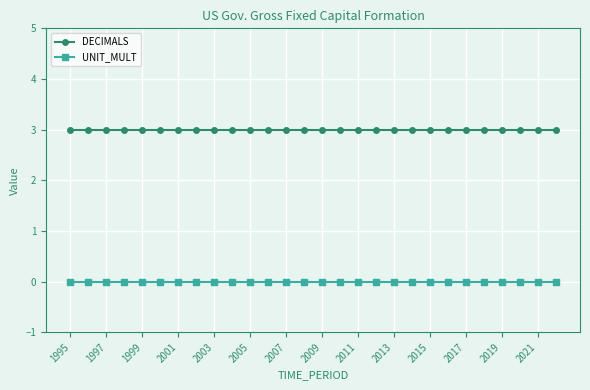

What is the value of the DECIMALS point at the 23rd from the left?

3